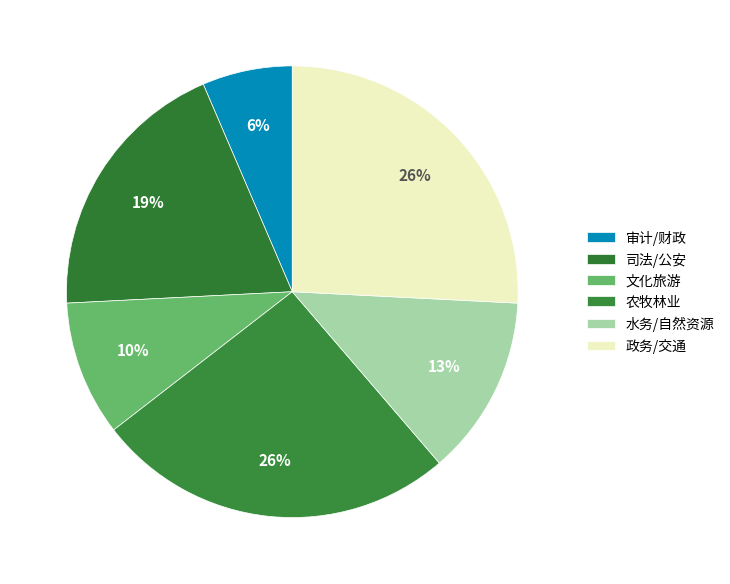

How many slices are in this pie chart?

6